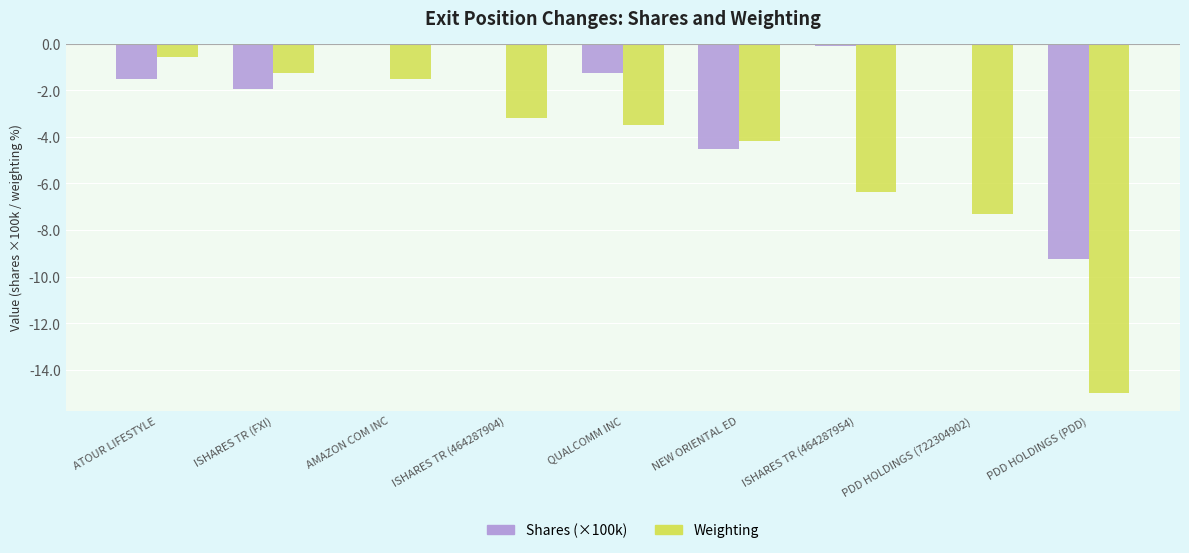

Is the value of Weighting at ATOUR LIFESTYLE greater than the value of Shares (×100k) at ATOUR LIFESTYLE?

Yes